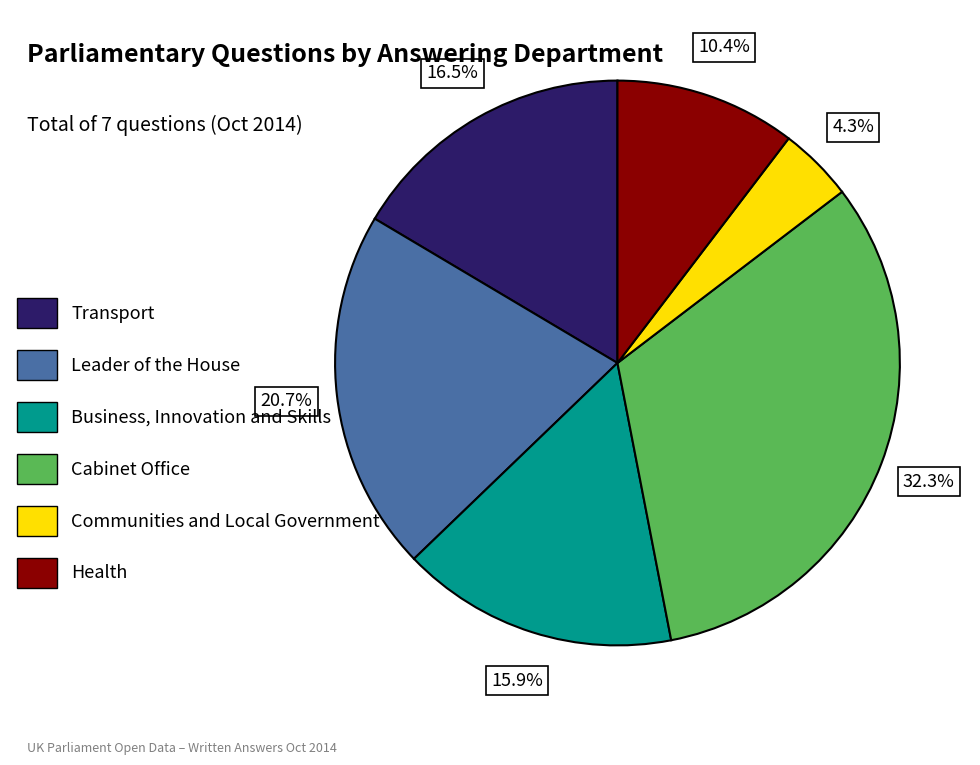

To the nearest percent, what is the average slice percentage?

17%